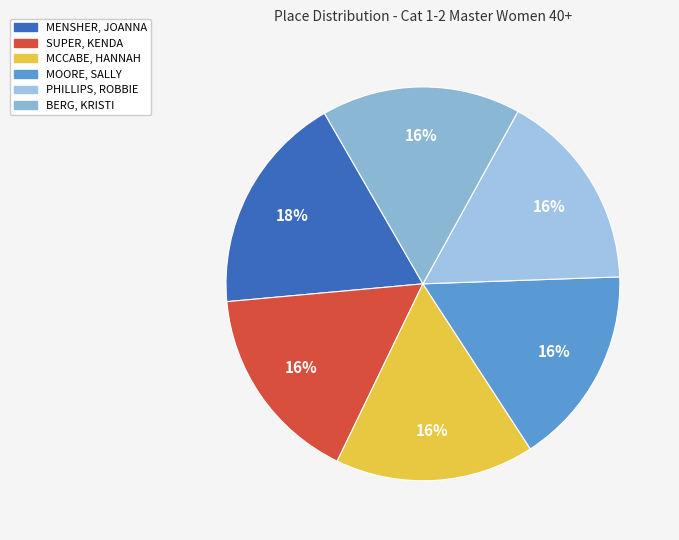

Approximately how many times larger is the value at PHILLIPS, ROBBIE compared to SUPER, KENDA?

1.0